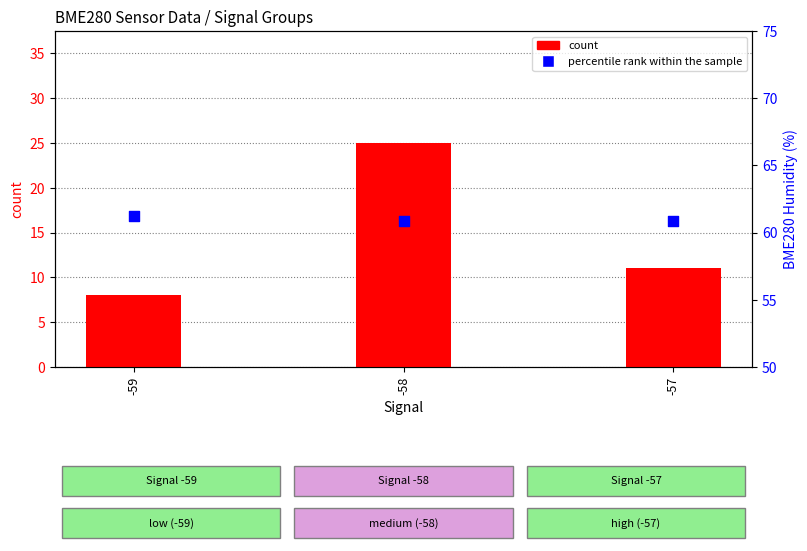

Which series has the largest Y range (max minus min)?

count